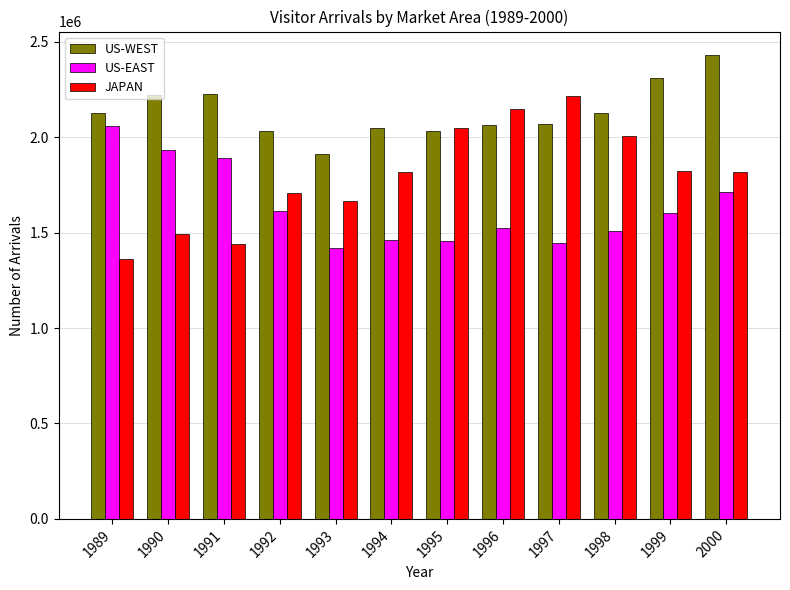

Which series has the widest spread of values?

JAPAN